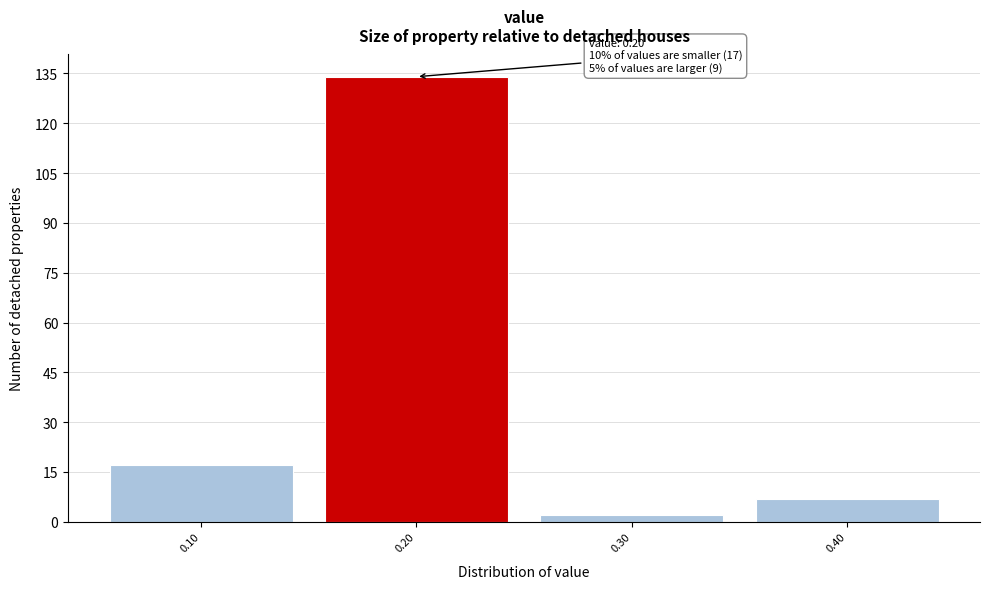

Which range on the x-axis has the tallest bar?

0.15 to 0.25